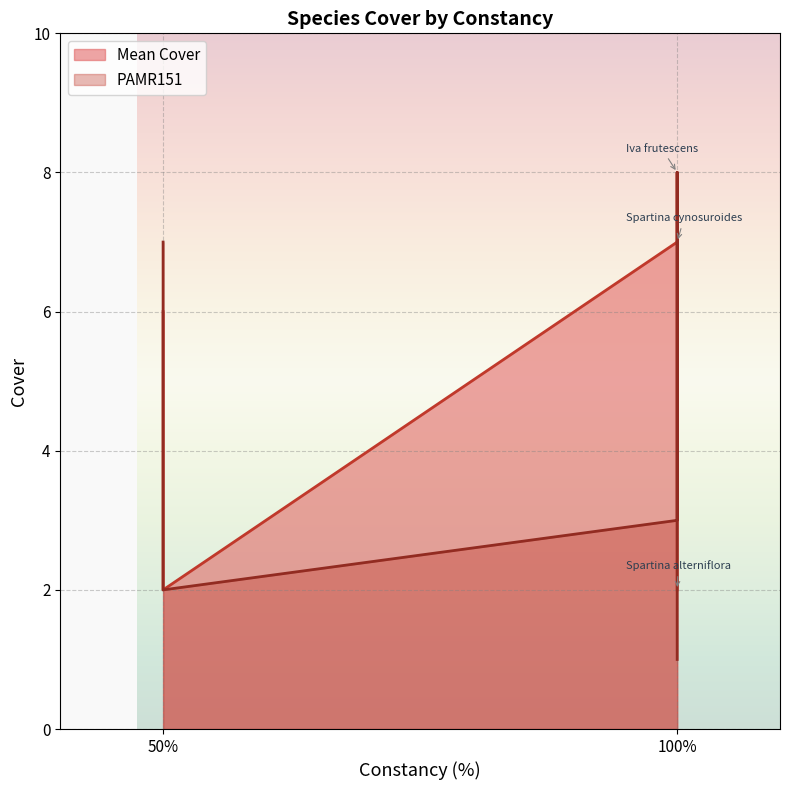

True or false: PAMR151 has a value of 11 at Iva frutescens.

False